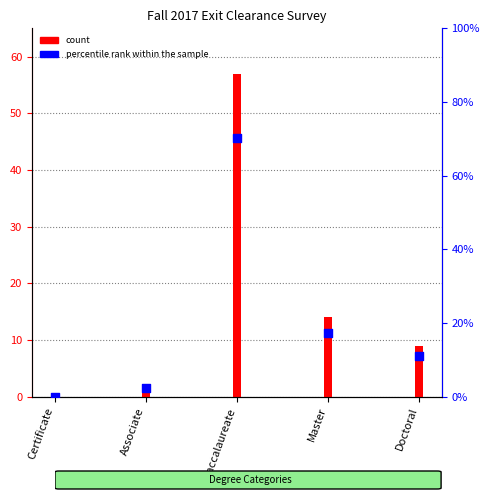

What are all the series names shown in the legend?

count, percentile rank within the sample